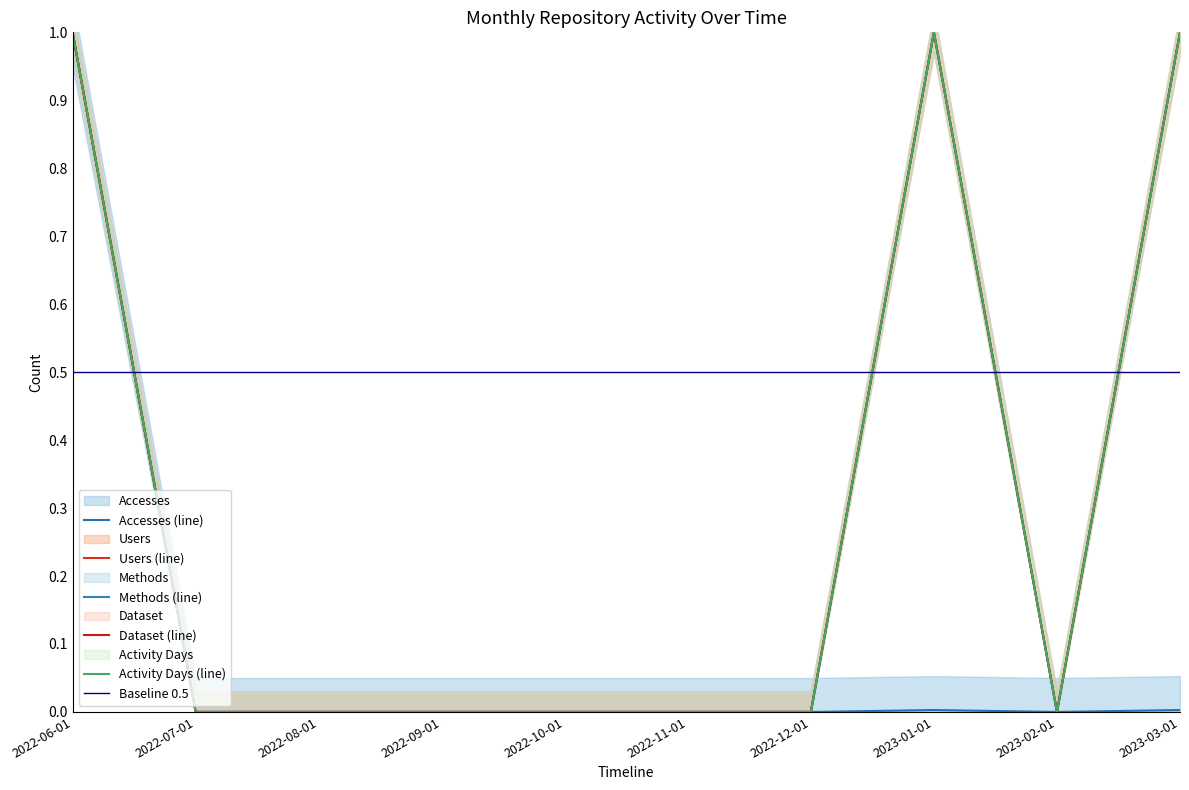

Is it true that Activity Days equals 0.0 at 2022-12-01?

True